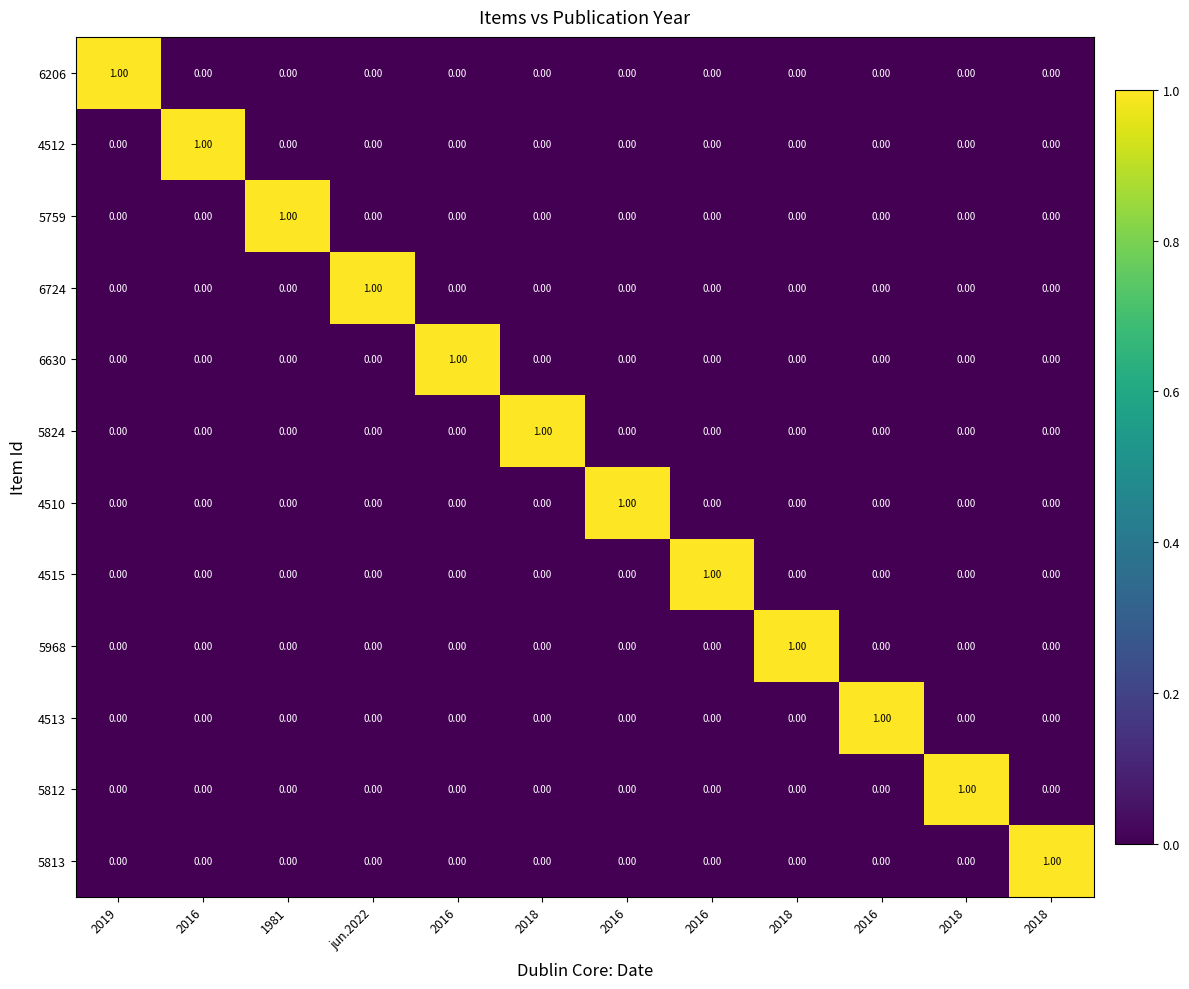

How many values in 5813 are above zero?

1